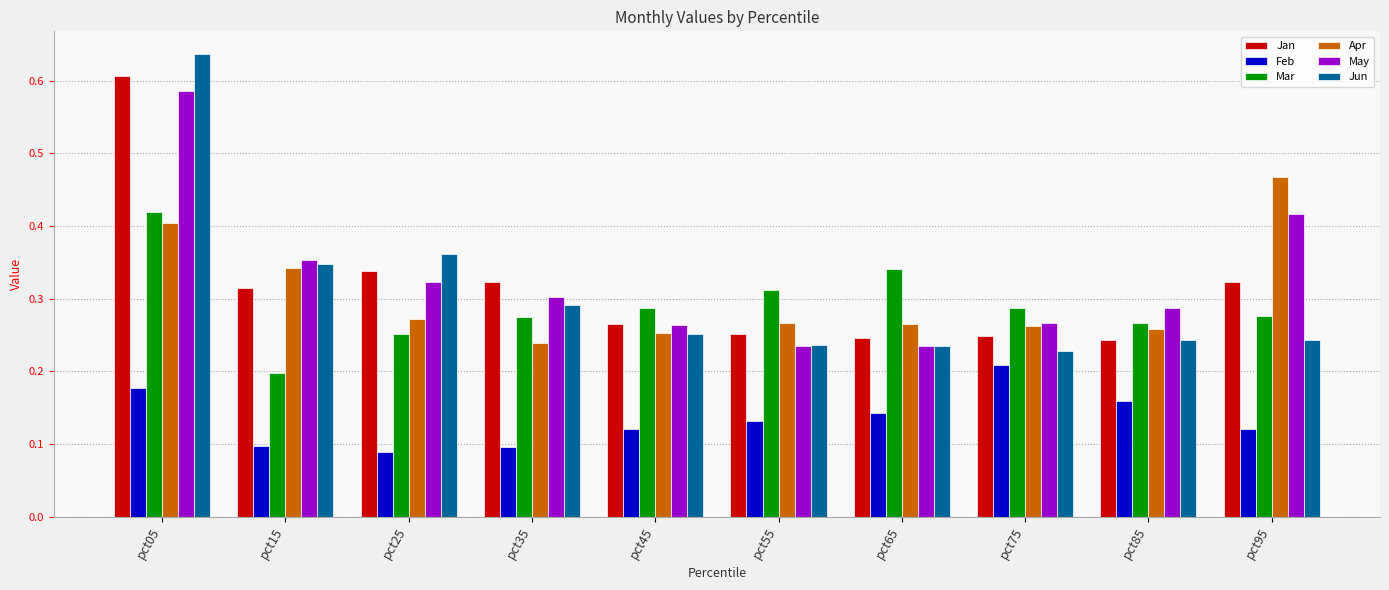

The value of Jun at pct15 is 0.3. True or false?

True